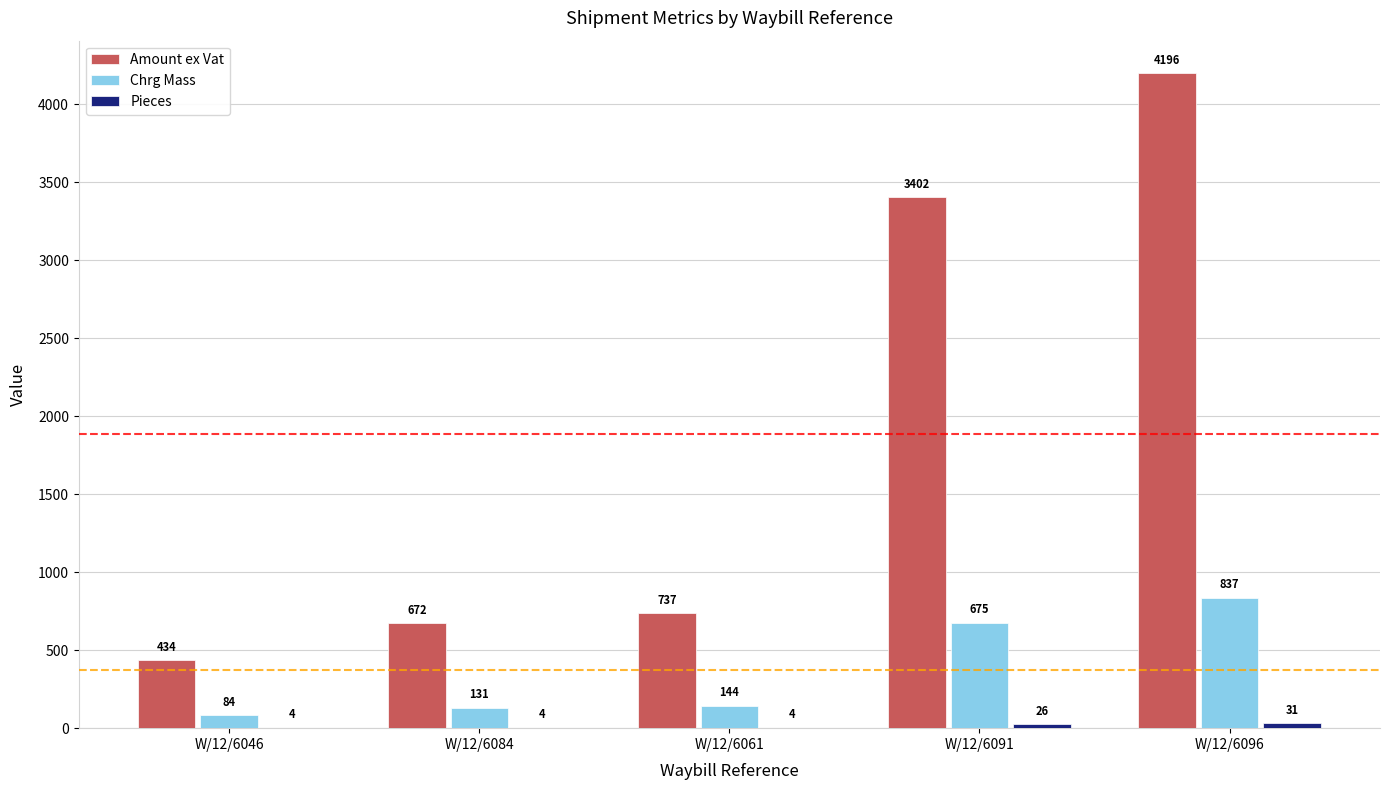

Which series has the largest total across all categories?

Amount ex Vat